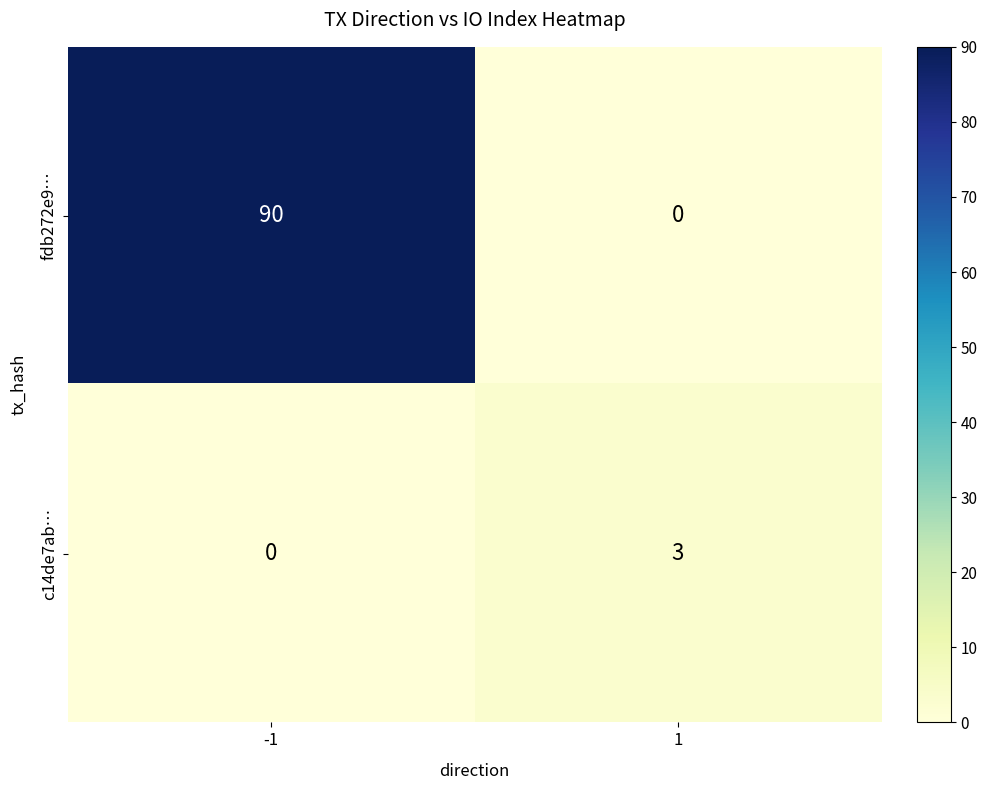

What value does the fdb272e9… series have at -1?

90